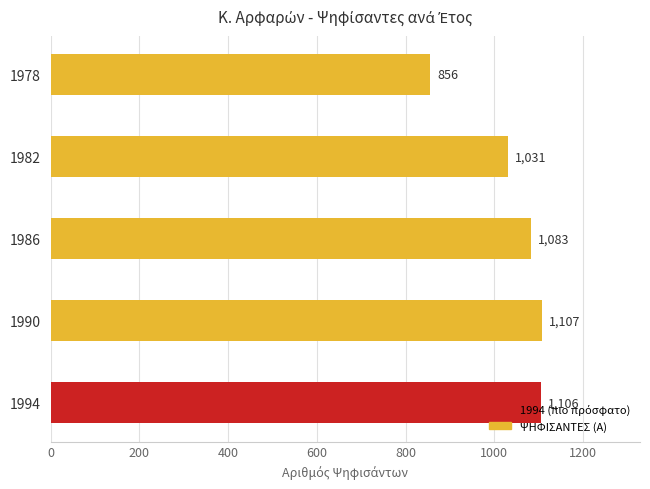

The value at 1994 is 1106. True or false?

True